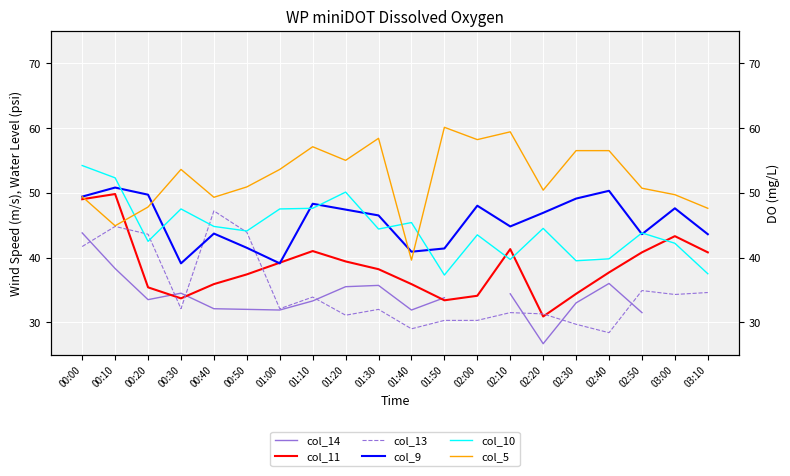

At which category does col_9 reach its first local valley?

00:30